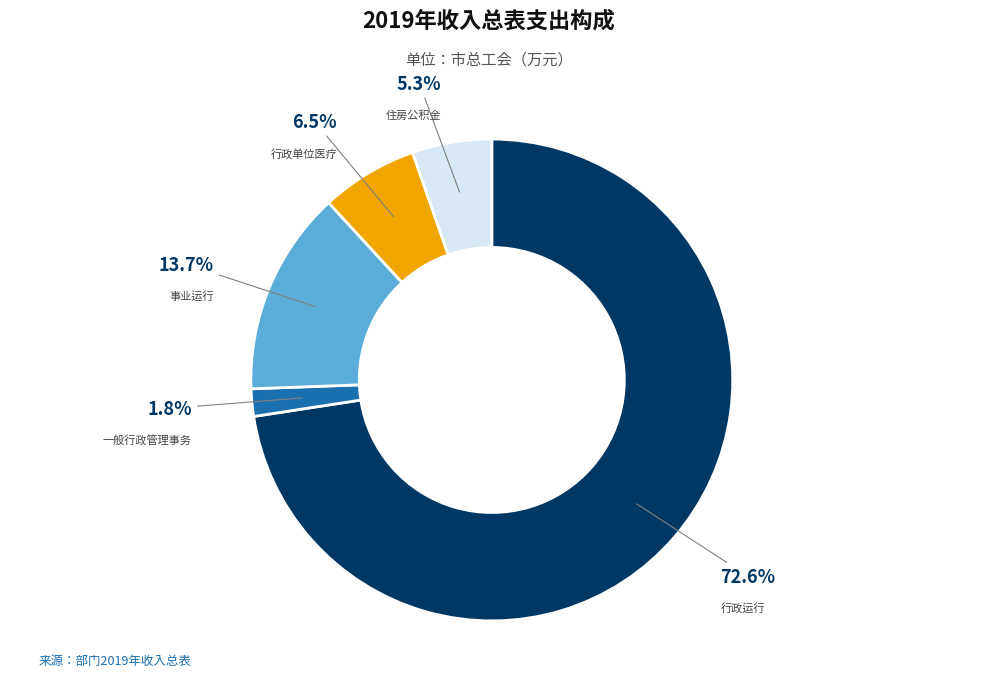

To the nearest percent, what is the difference between the largest and smallest slice percentages?

71%